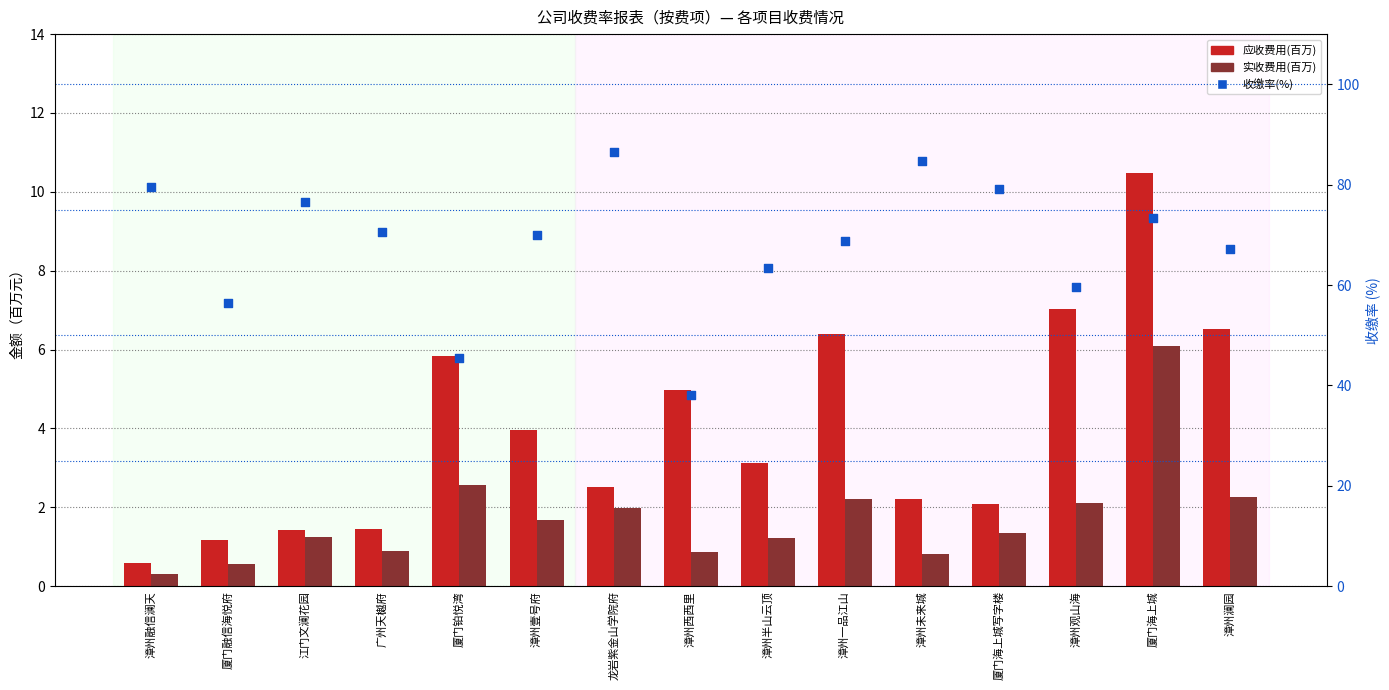

At how many categories does at least one series exceed 6?

15